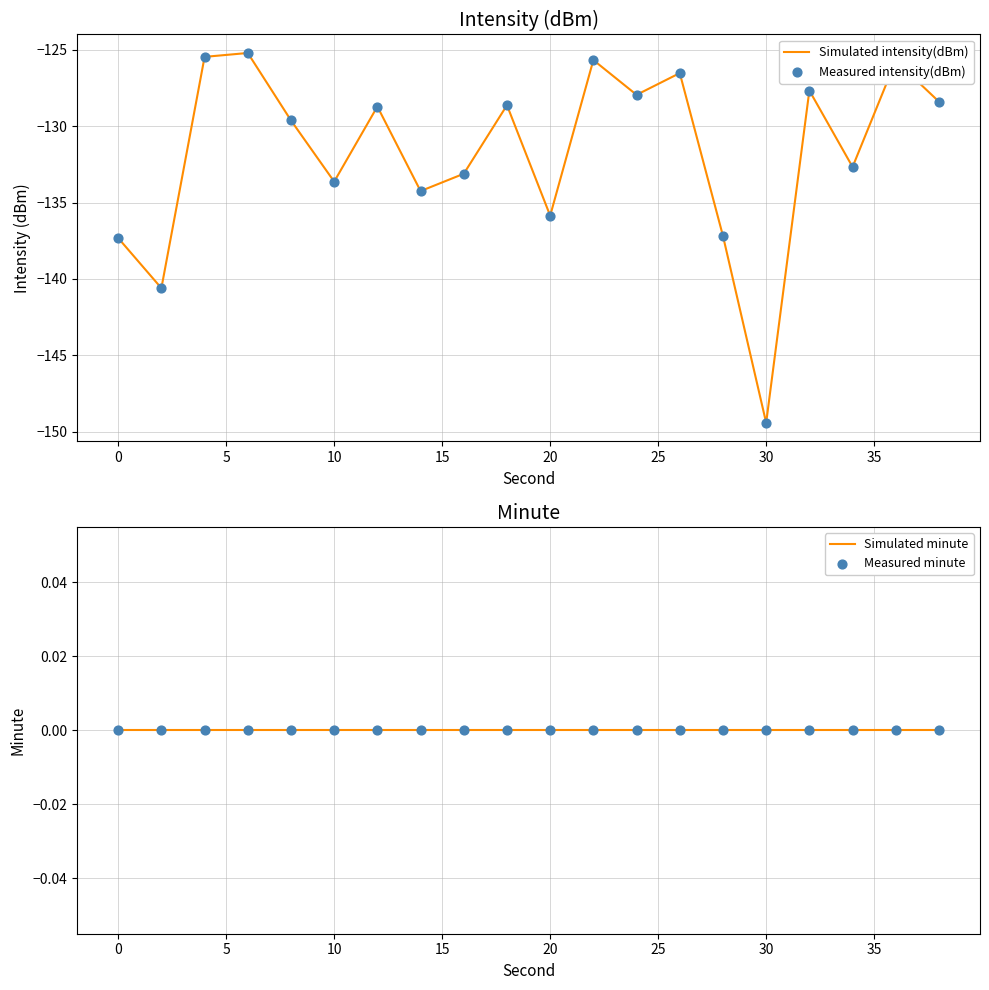

What is the total value across all series at 10?

-250.4